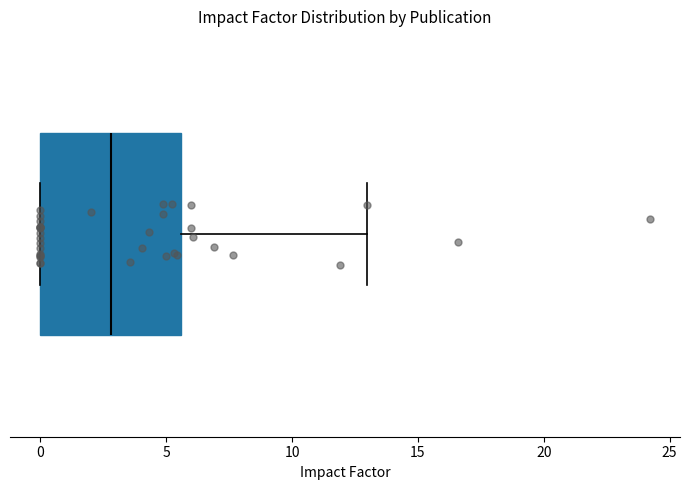

Where does the median line of the box sit on the x-axis? The values are not printed on the chart, so give them approximately, as read against the axis.

3.0